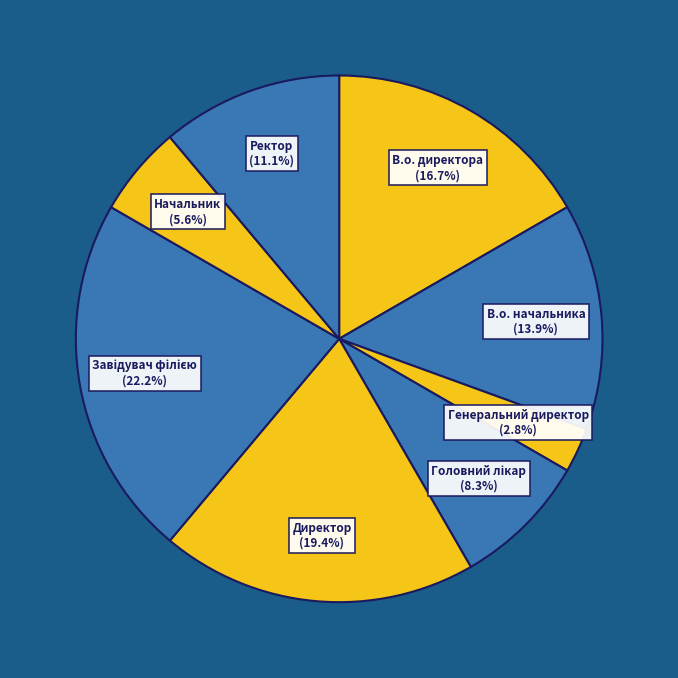

Which has a higher value, В.о. директора or Директор?

Директор